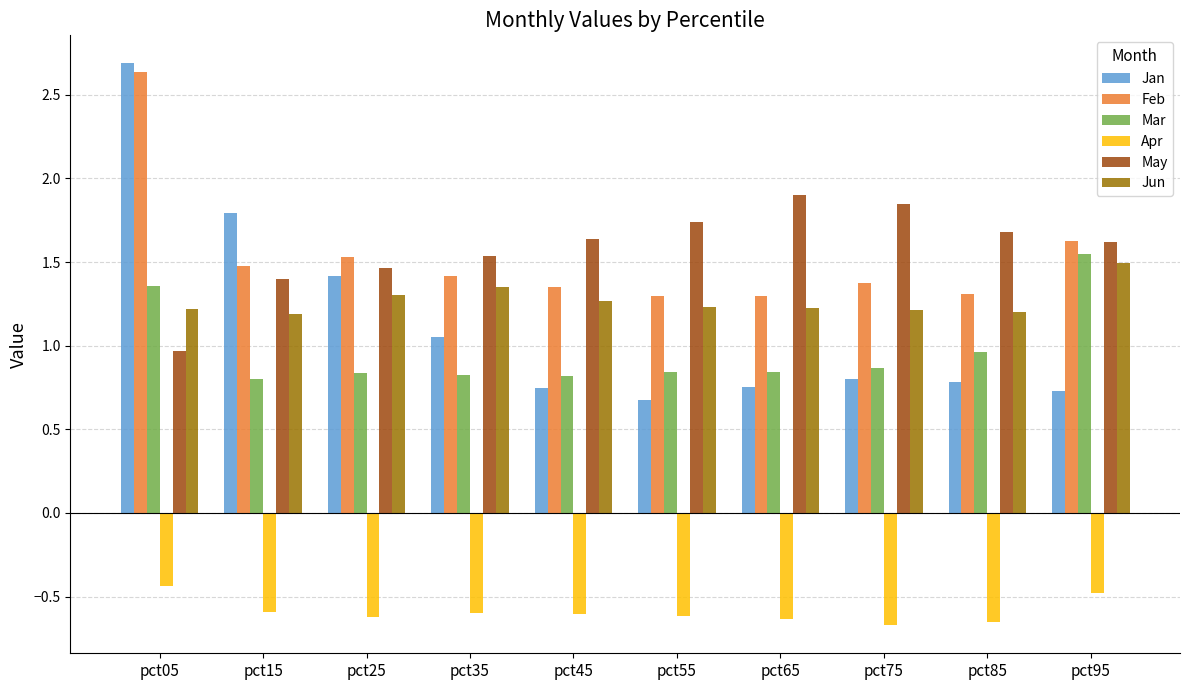

Does the chart contain stacked bars?

No